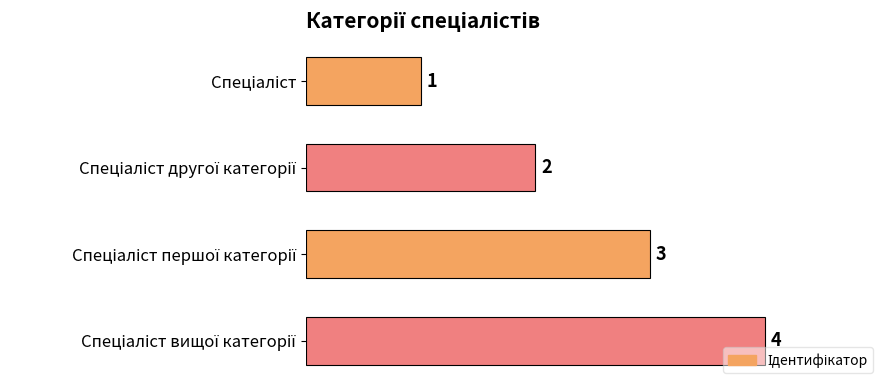

What is the greatest value displayed?

4